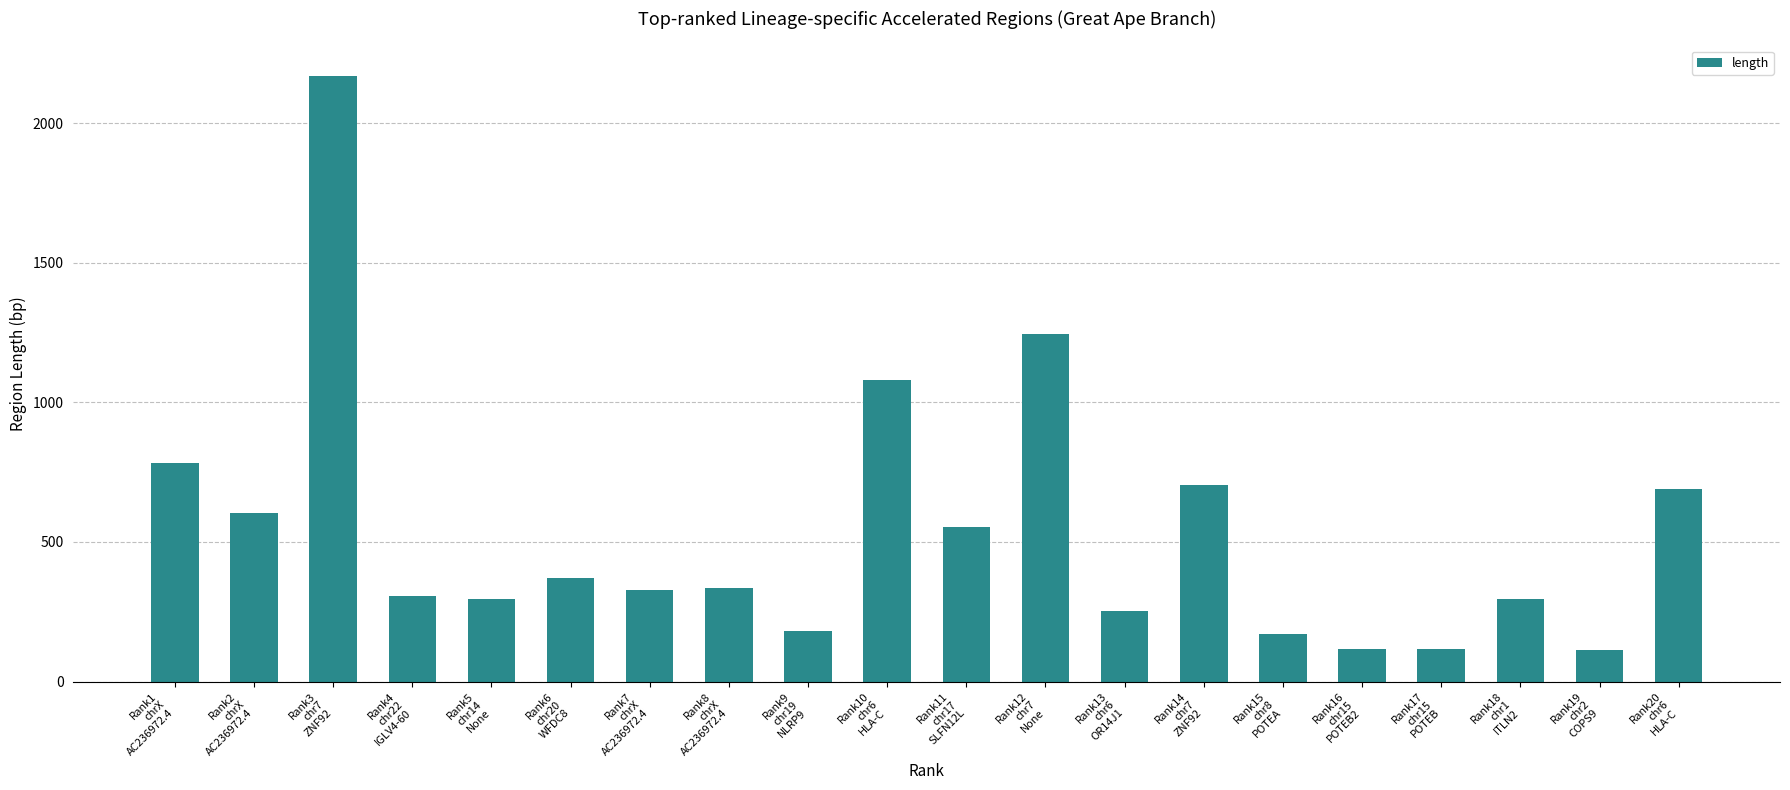

What is the sum of all values?

10718